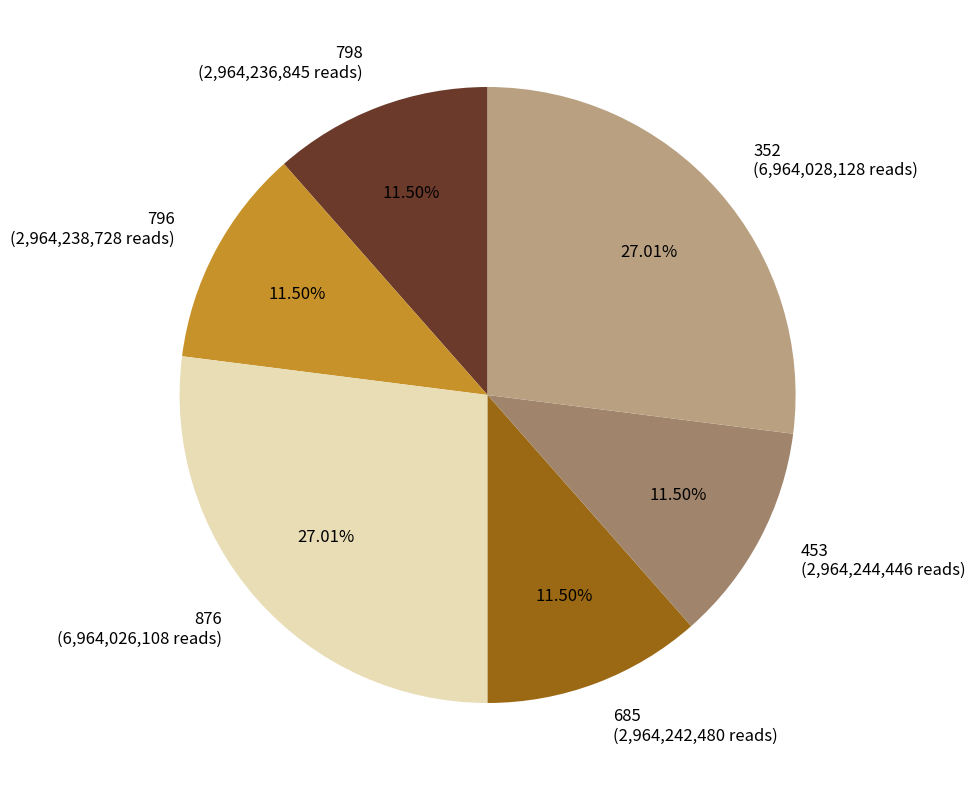

Combined, do 453 and 798 account for over 50%?

No